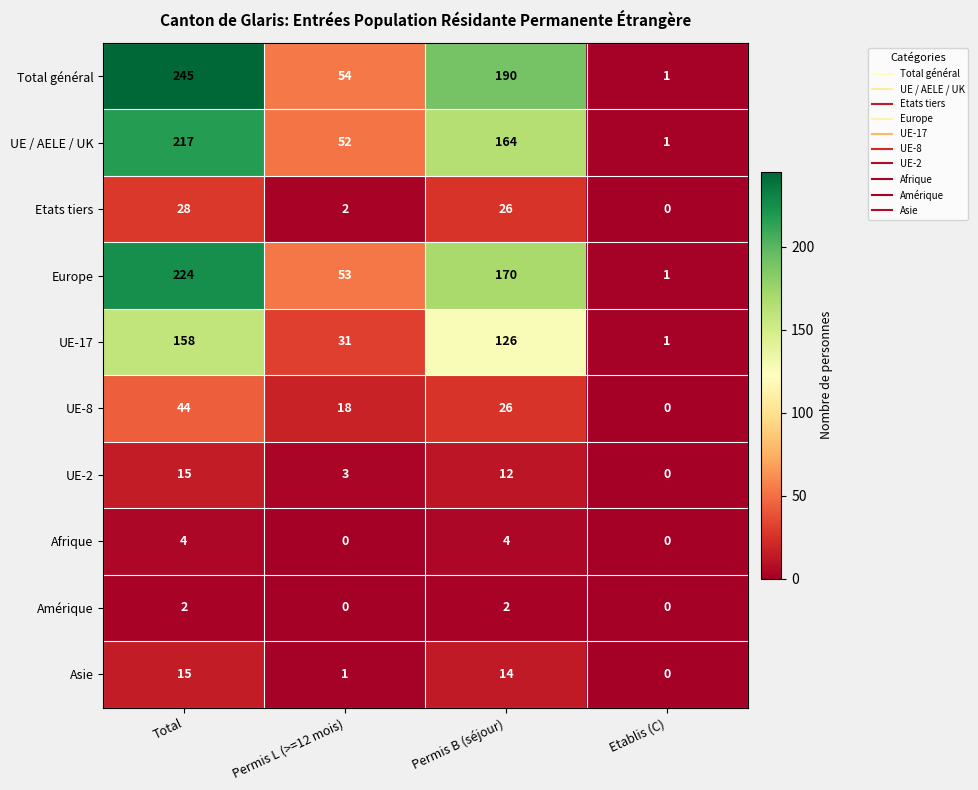

How many categories are shown in the chart?

4